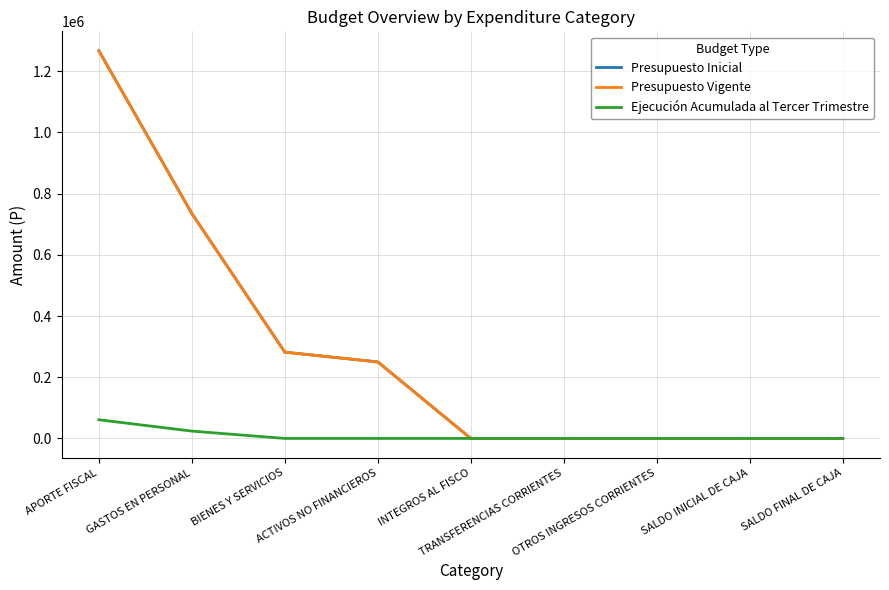

What is the spread (max minus min) of values at SALDO INICIAL DE CAJA?

10